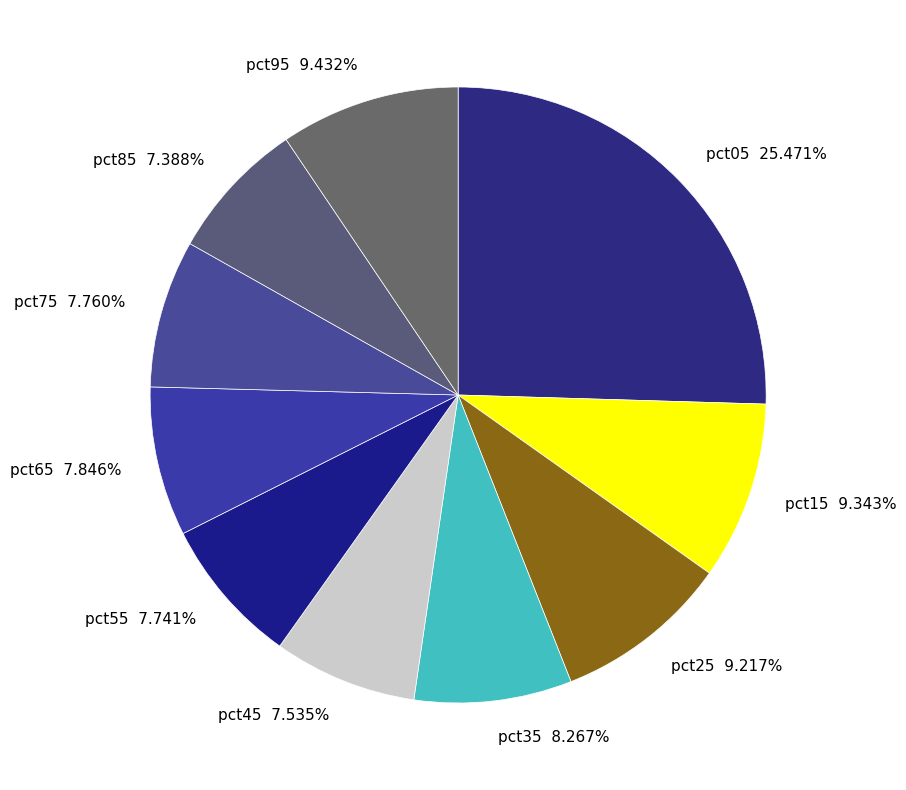

Combined, do pct15 9.343% and pct05 25.471% account for over 50%?

No